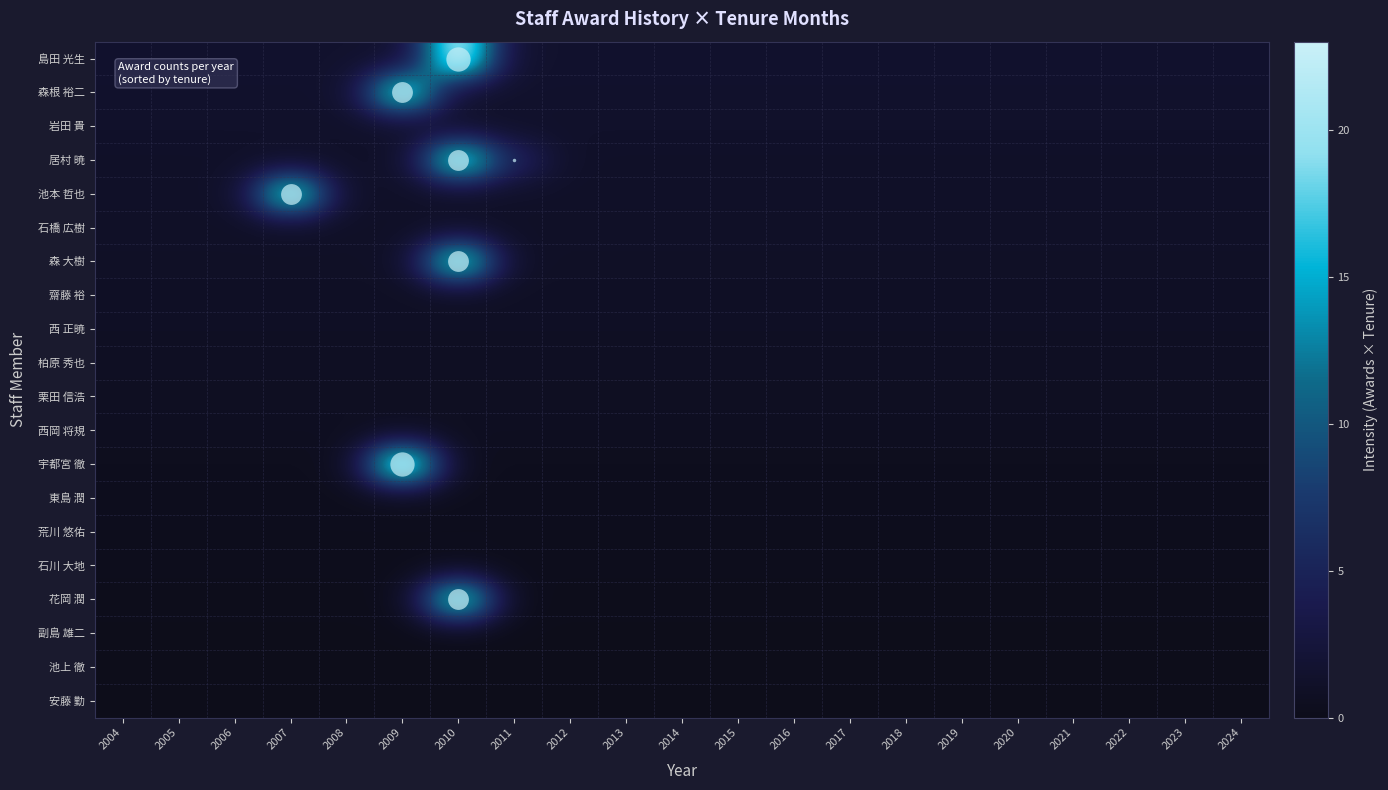

Between 2018 and 2019, which is larger?

2018